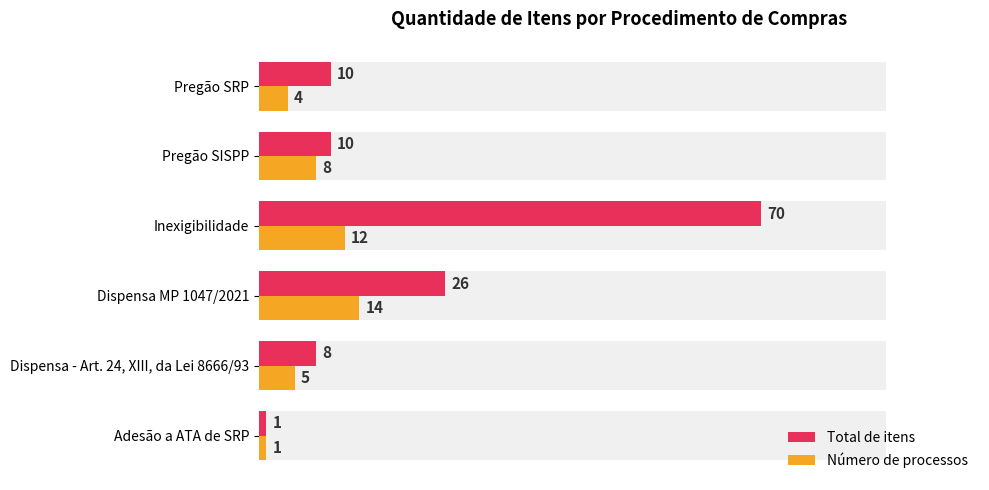

Is it true that Total de itens equals 37 at Dispensa MP 1047/2021?

False